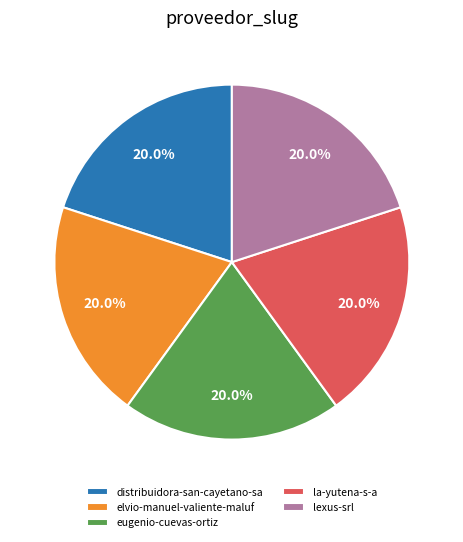

Do lexus-srl and la-yutena-s-a together represent more than half of the pie?

No